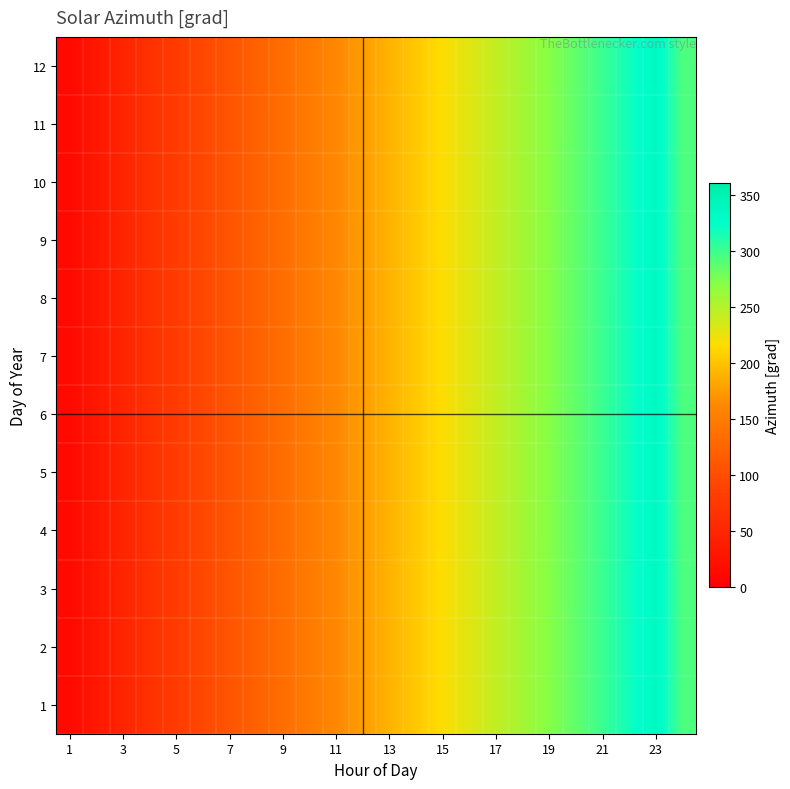

At which category does the chart reach its minimum across all series?

1